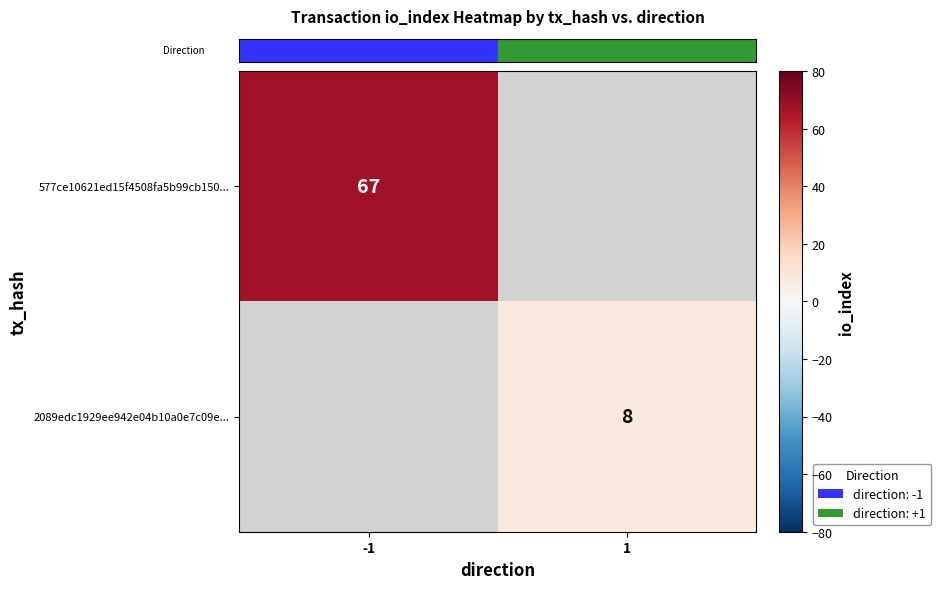

Between -1 and 1, which series saw the biggest shift?

row_0